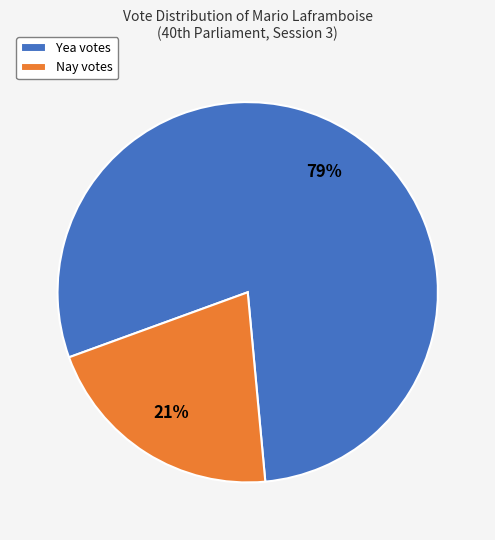

What is the ratio of the value at Nay to the value at Yea?

0.3